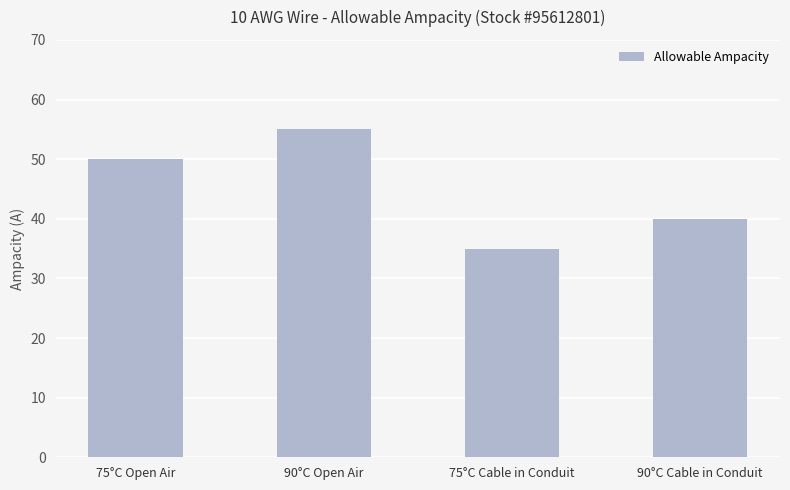

True or false: the data shows 27 at 90°C Open Air.

False